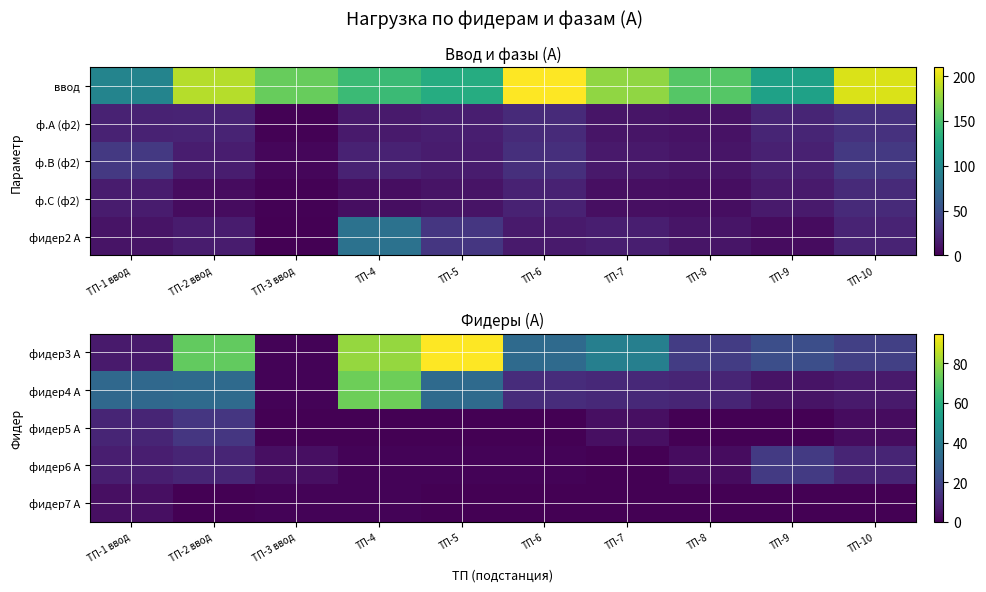

Rank the series by their maximum value, from lowest to highest.

фидер7 А, фидер5 А, фидер6 А, фидер4 А, фидер3 А